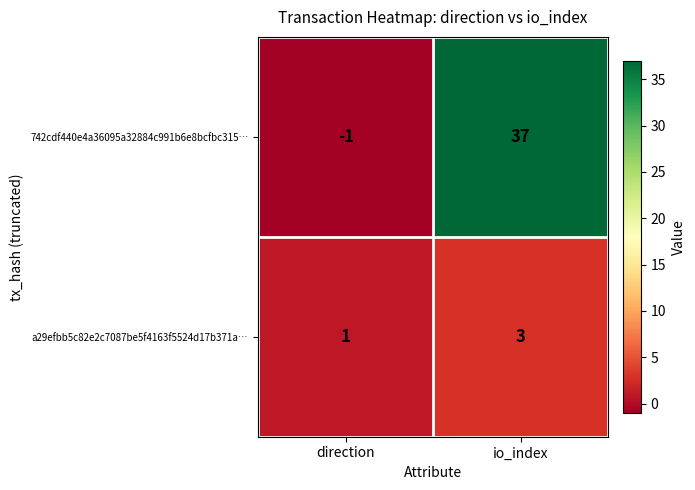

Which label corresponds to the largest value in the chart?

io_index